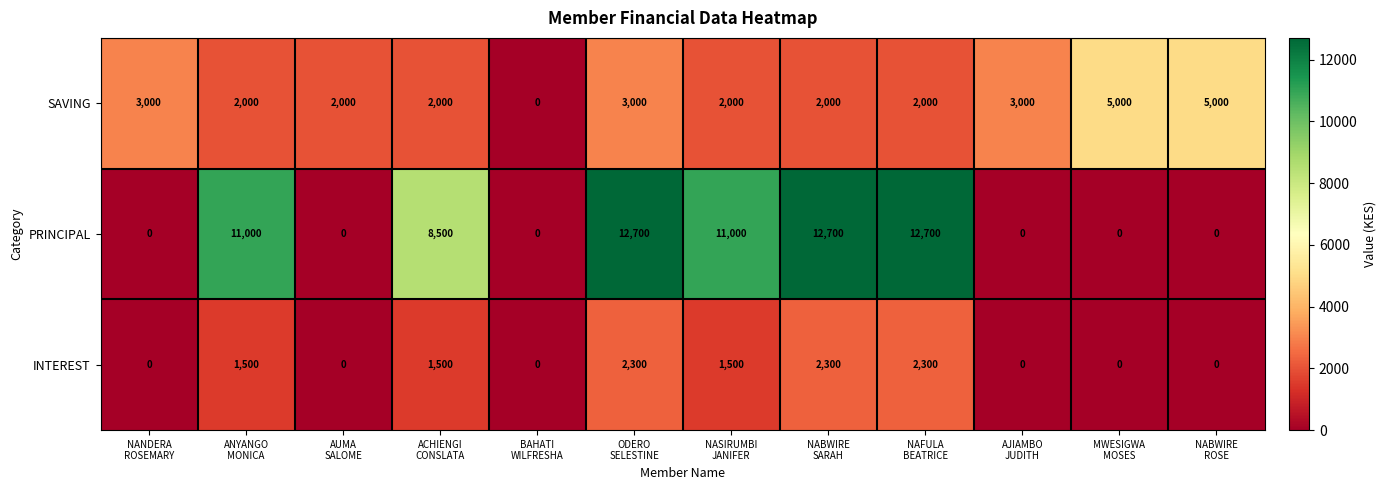

At how many categories does at least one series exceed 8124?

6